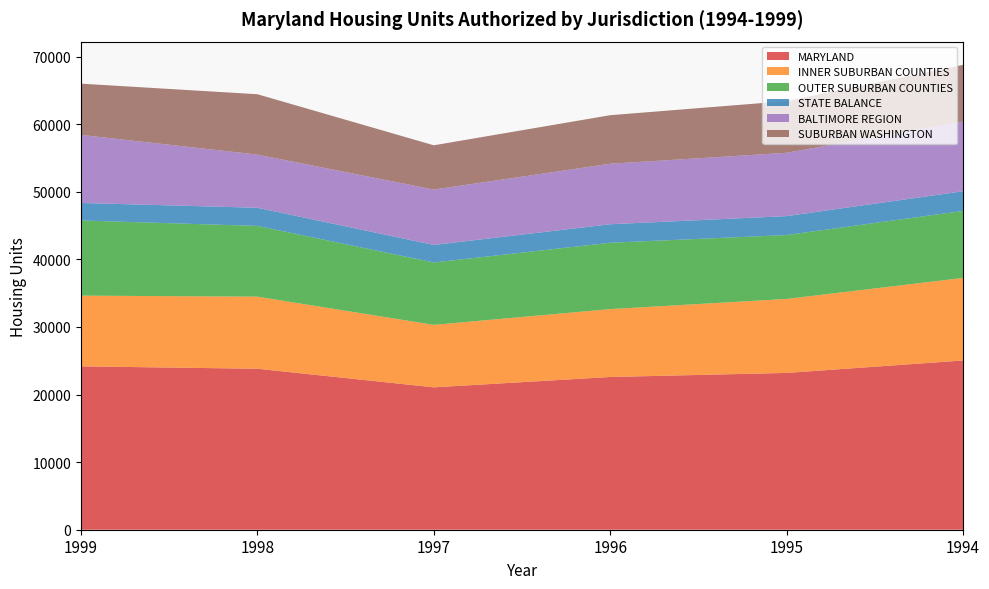

Reading right to left, transcribe all the data shown in this chart.

MARYLAND: 1994=25034	1995=23194	1996=22594	1997=21063	1998=23812	1999=24167
INNER SUBURBAN COUNTIES: 1994=12214	1995=10946	1996=10041	1997=9242	1998=10662	1999=10460
OUTER SUBURBAN COUNTIES: 1994=9912	1995=9450	1996=9816	1997=9229	1998=10466	1999=11118
STATE BALANCE: 1994=2908	1995=2798	1996=2737	1997=2592	1998=2684	1999=2589
BALTIMORE REGION: 1994=10319	1995=9368	1996=8951	1997=8193	1998=7864	1999=10073
SUBURBAN WASHINGTON: 1994=8377	1995=7647	1996=7179	1997=6546	1998=8932	1999=7577